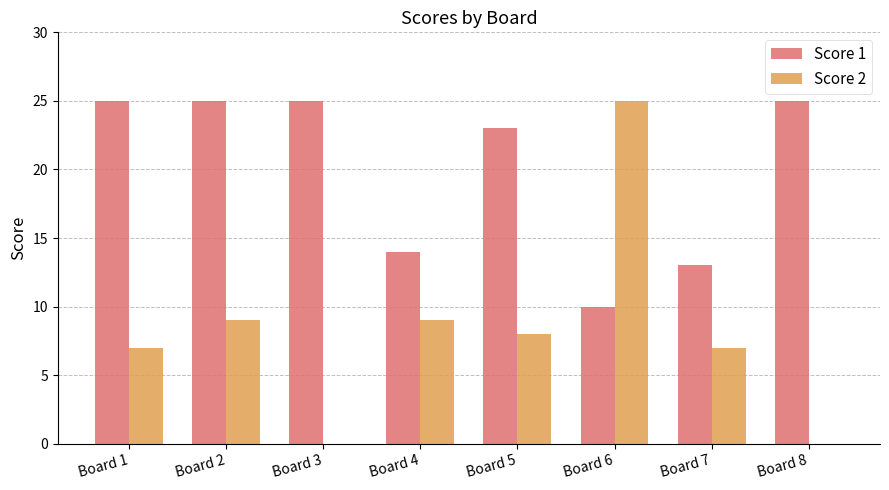

The Score 2 series shows 3 at Board 7. True or false?

False